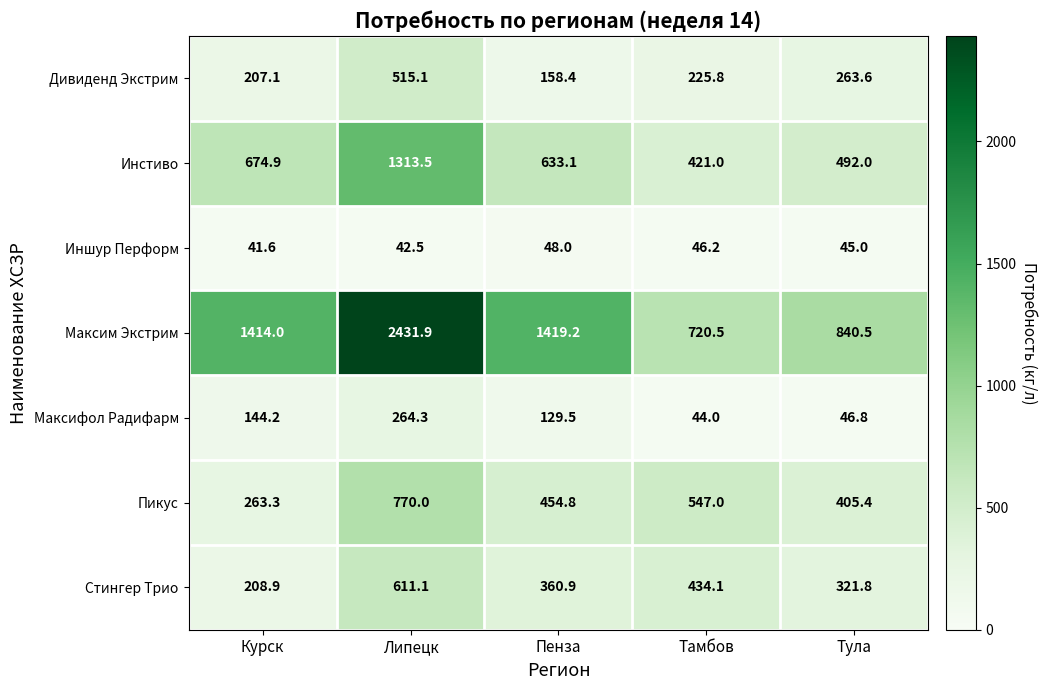

Rank the series at Пенза from lowest to highest value.

Иншур Перформ, Максифол Радифарм, Дивиденд Экстрим, Стингер Трио, Пикус, Инстиво, Максим Экстрим